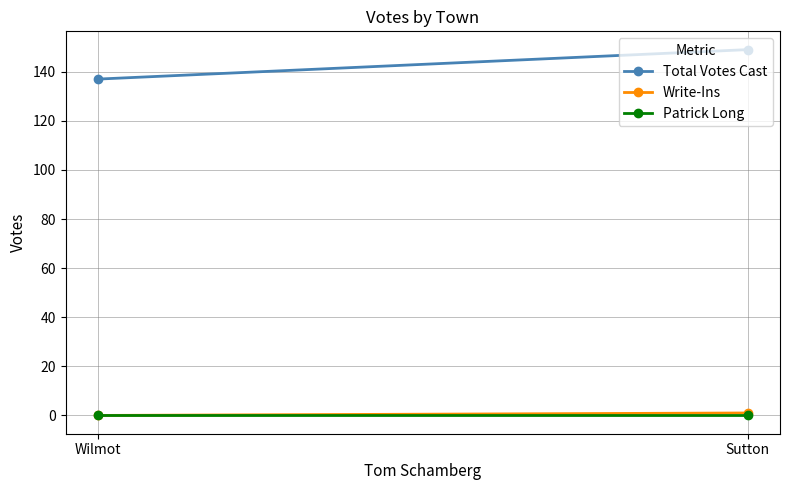

Reading left to right, transcribe all the data shown in this chart.

Total Votes Cast: 149	137
Write-Ins: 1	0
Patrick Long: 0	0